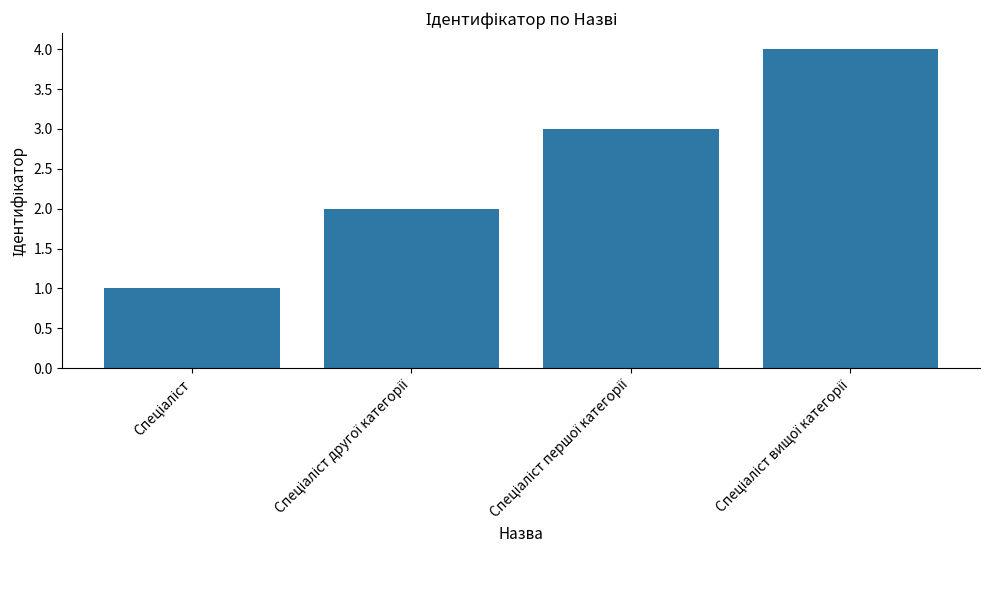

How many values are below 3?

2